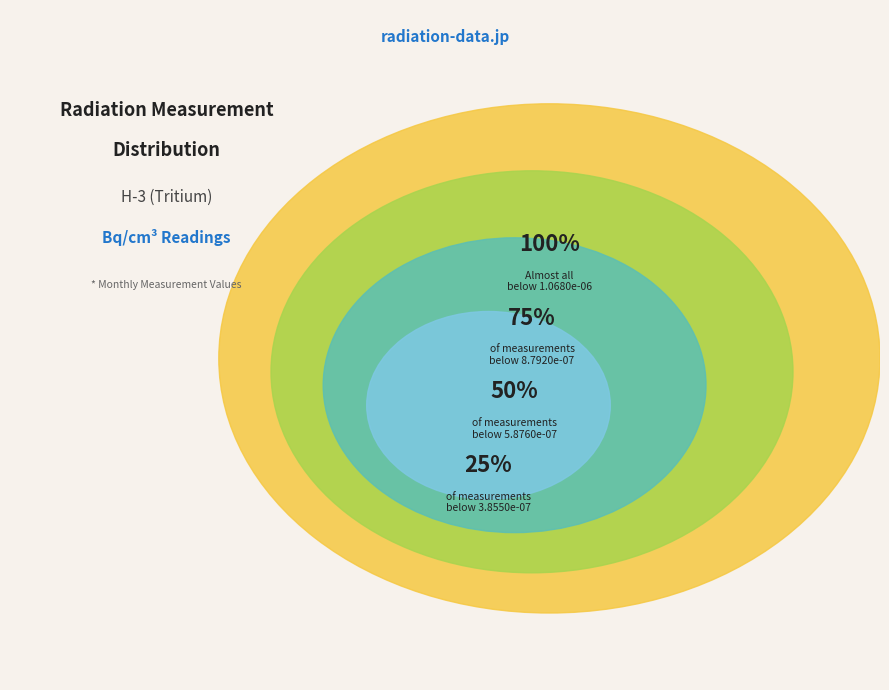

Is there a majority slice in this chart?

No